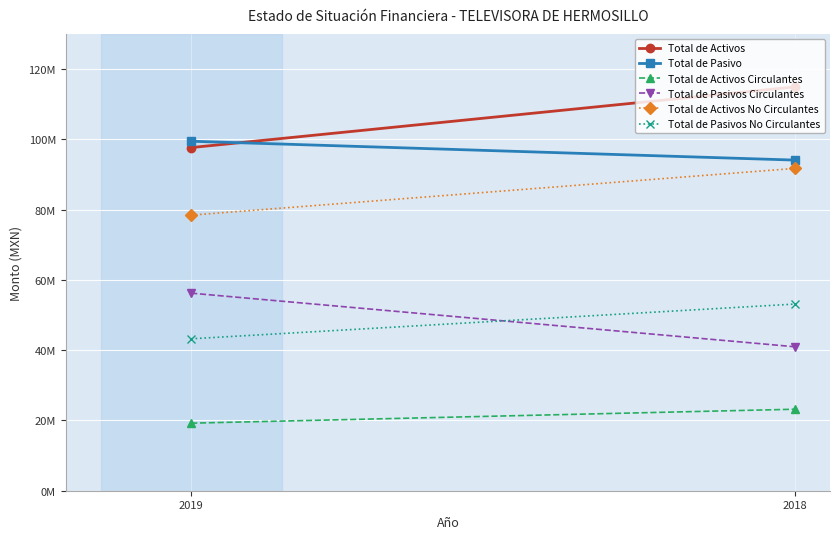

Is it true that Total de Activos equals 31518045 at 2019?

False